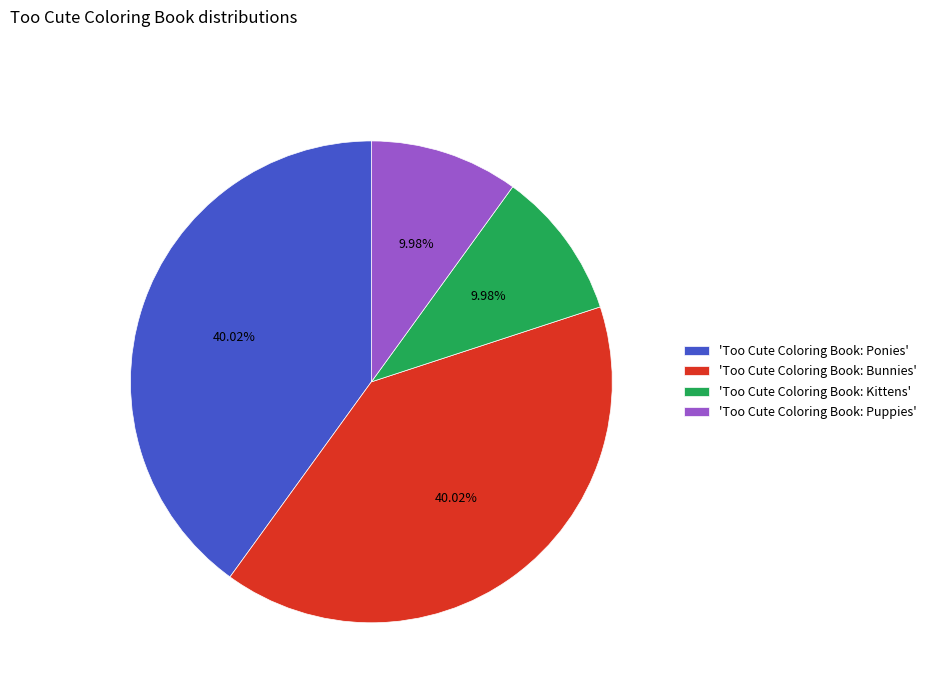

Does any single category account for the majority?

No